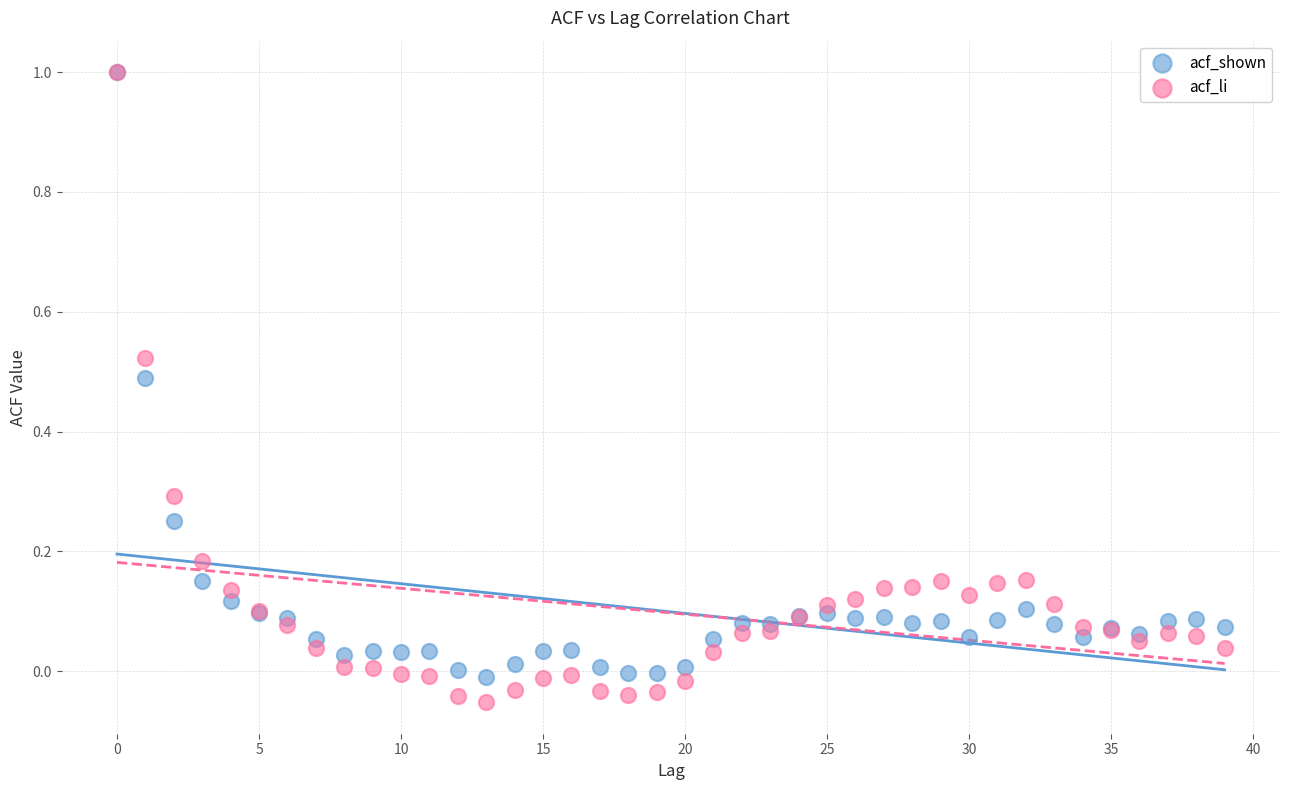

What are all the series names shown in the legend?

acf_shown, acf_li